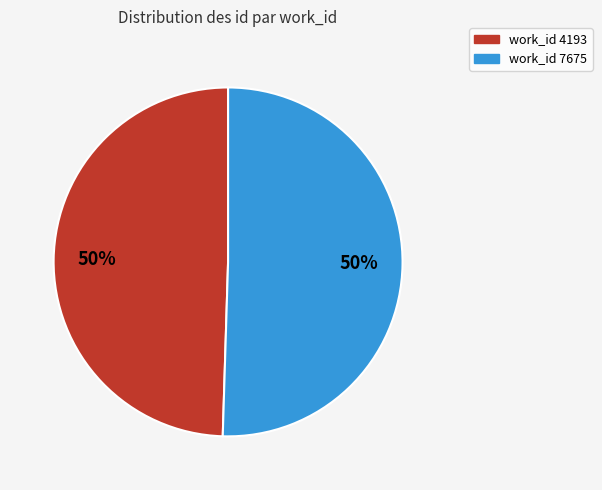

To the nearest percent, what is the average slice percentage?

50%